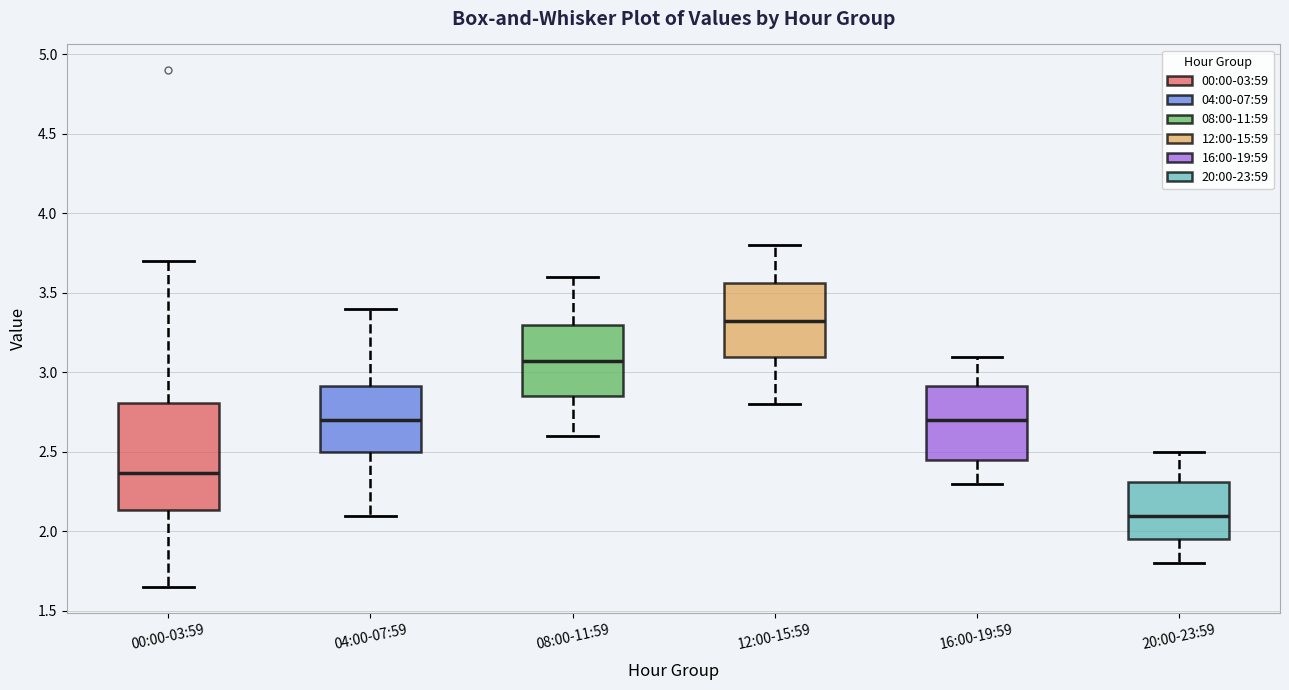

Reading left to right, read every box against the y-axis: the position of its median line, the range the box covers, and the ends of its whiskers. The values are not printed on the chart, so give them approximately, as read against the axis.

00:00-03:59: median 2.35, box 2.15 to 2.80, whiskers 1.65 to 3.70
04:00-07:59: median 2.70, box 2.50 to 2.90, whiskers 2.10 to 3.40
08:00-11:59: median 3.10, box 2.85 to 3.30, whiskers 2.60 to 3.60
12:00-15:59: median 3.35, box 3.10 to 3.55, whiskers 2.80 to 3.80
16:00-19:59: median 2.70, box 2.45 to 2.90, whiskers 2.30 to 3.10
20:00-23:59: median 2.10, box 1.95 to 2.30, whiskers 1.80 to 2.50